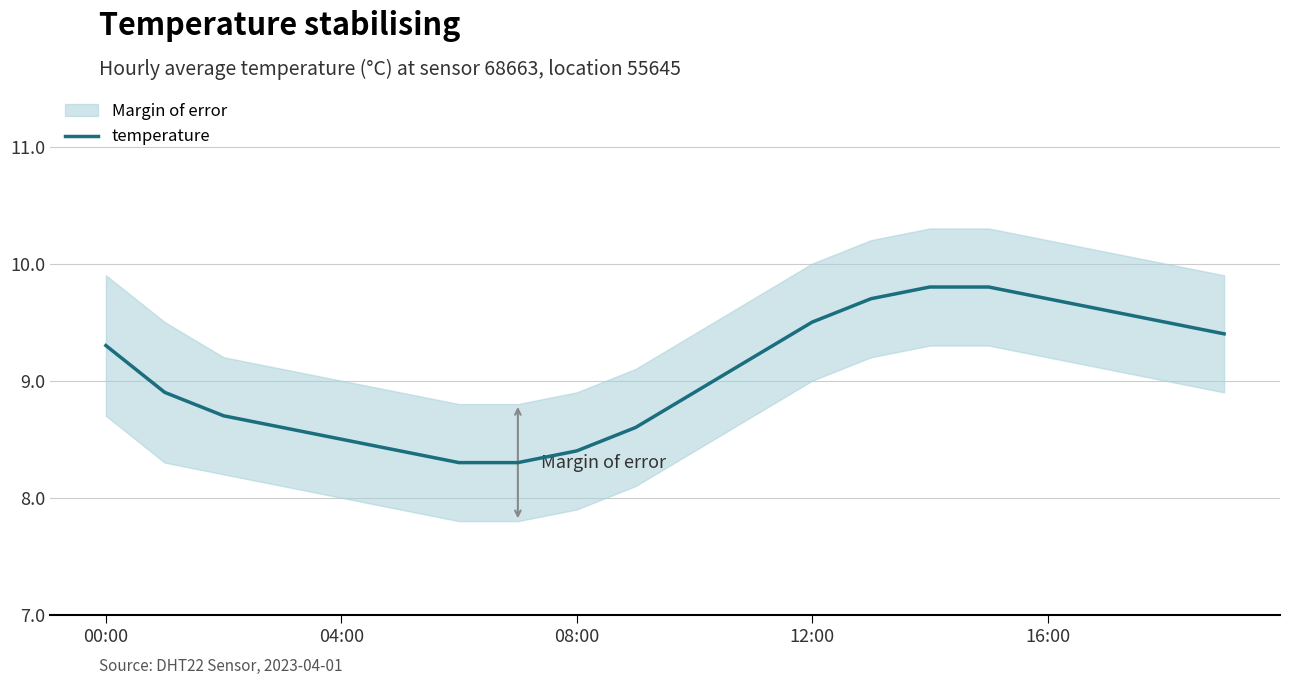

What is the change in value from 00:00 to 13?

+0.4